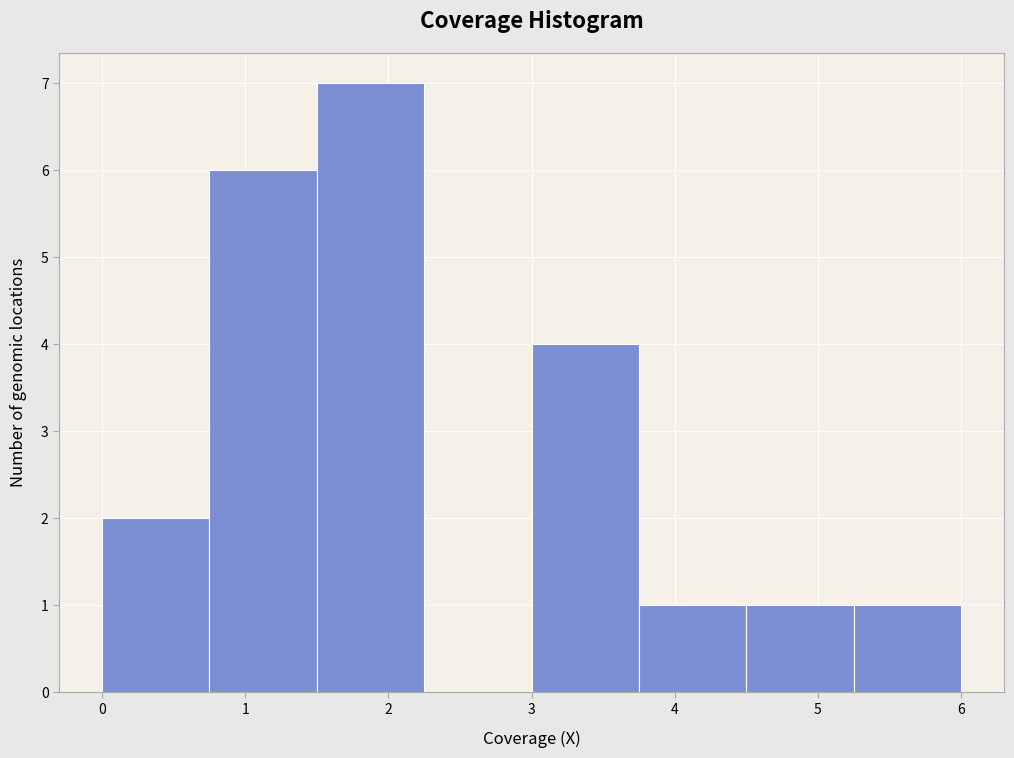

Reading left to right, transcribe this chart: for each bar, give the range it covers on the x-axis and its height. Neither the bar edges nor the heights are printed on the chart, so give them approximately, as read against the axes.

0.00 to 0.75: 2
0.75 to 1.50: 6
1.50 to 2.25: 7
2.25 to 3.00: 0
3.00 to 3.75: 4
3.75 to 4.50: 1
4.50 to 5.25: 1
5.25 to 6.00: 1